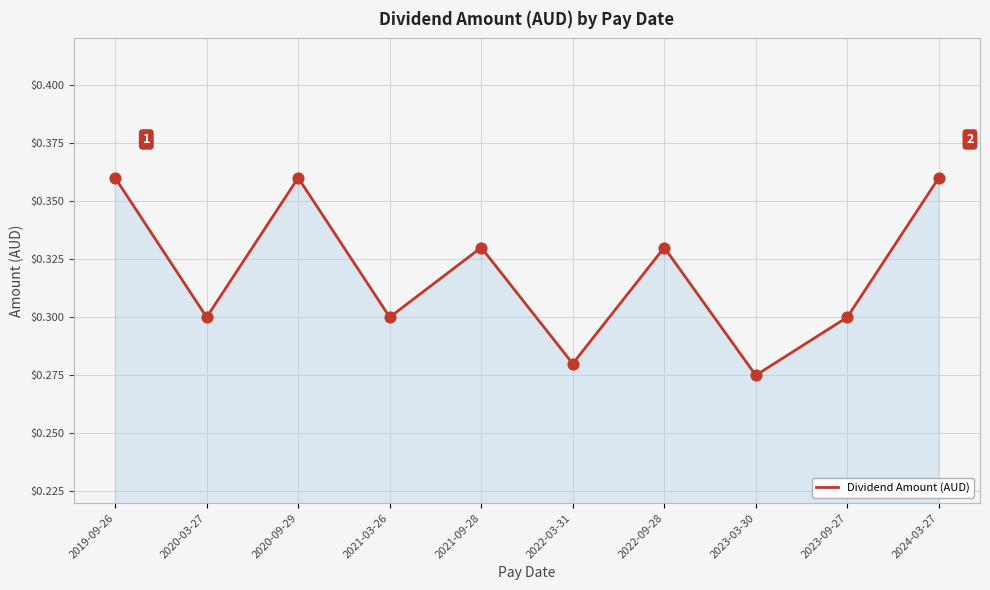

Which has a higher value, 2022-09-28 or 2020-09-29?

2020-09-29